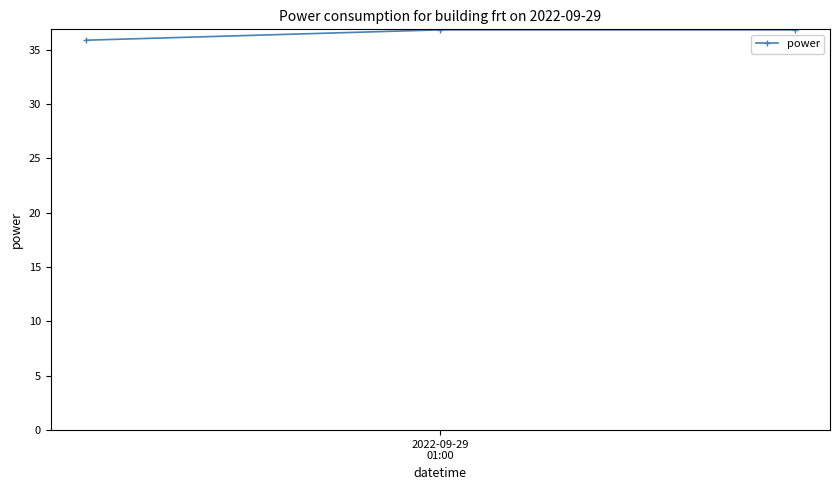

What is the sum of all values?

109.6